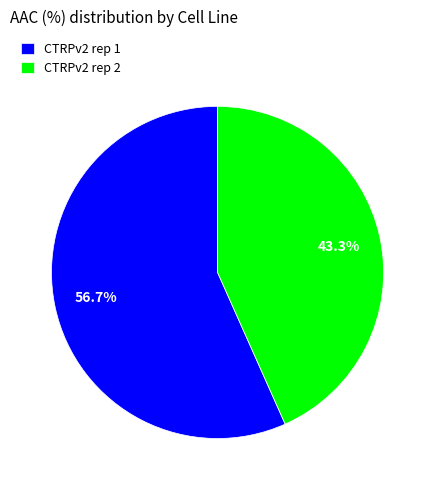

To the nearest percent, what is the difference between the largest and smallest slice percentages?

13%